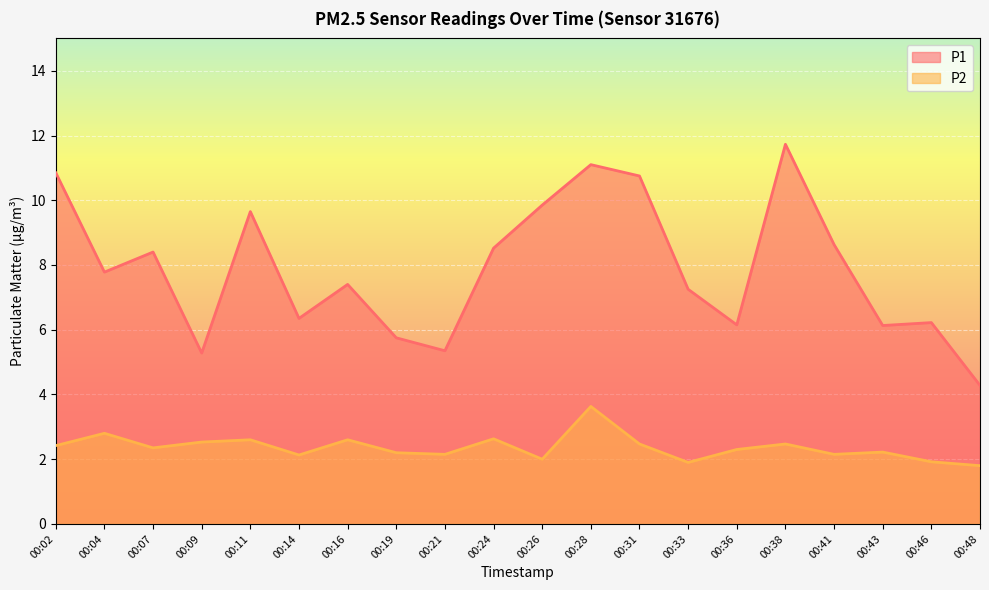

Reading left to right, list all the values displayed in this chart.

P1: 10.8	7.8	8.4	5.3	9.7	6.3	7.4	5.8	5.3	8.5	9.8	11.1	10.8	7.2	6.2	11.7	8.6	6.1	6.2	4.3
P2: 2.4	2.8	2.4	2.5	2.6	2.1	2.6	2.2	2.1	2.6	2.0	3.6	2.5	1.9	2.3	2.5	2.1	2.2	1.9	1.8